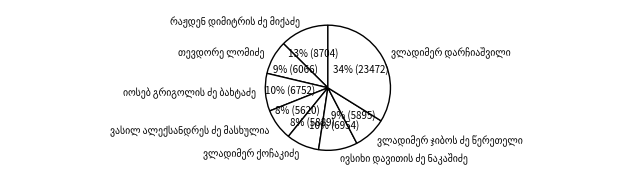

Is there any slice that represents more than half of the pie?

No